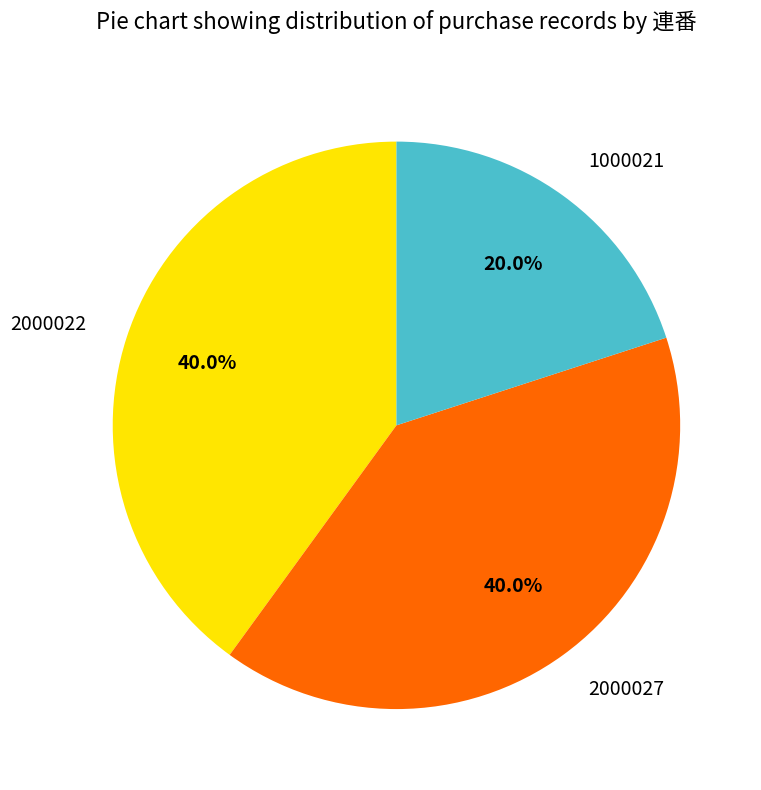

Combined, what portion of the pie is 1000021 and 2000027?

60.0%